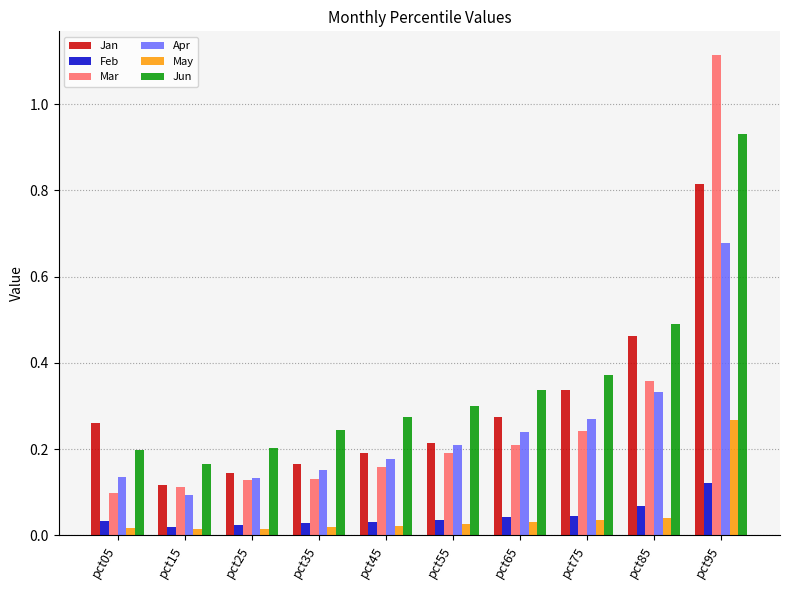

Which series has the widest spread of values?

Mar